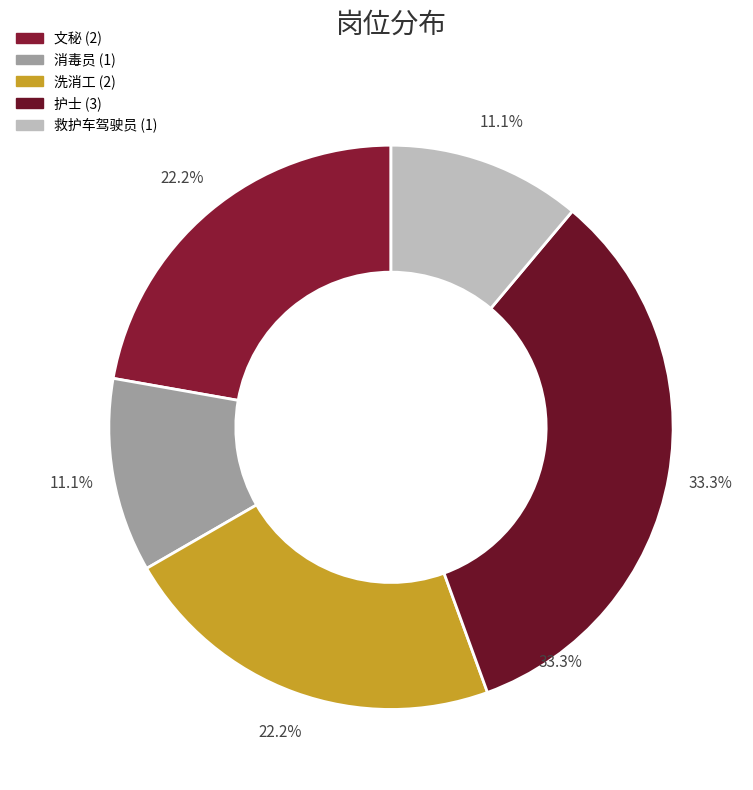

To the nearest percent, what is the difference between the 文秘 and 救护车驾驶员 slice percentages?

11%